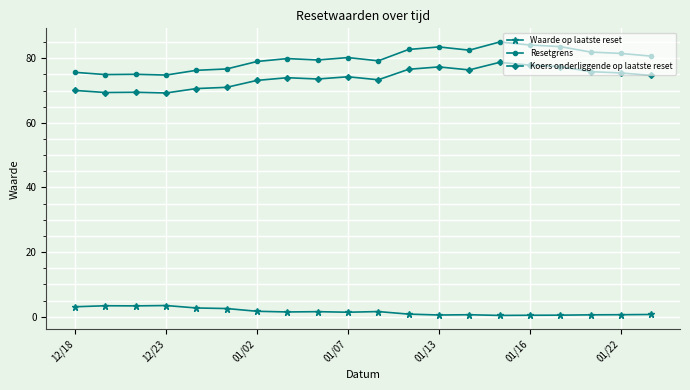

True or false: Waarde op laatste reset has more than 1 interior local peaks.

True